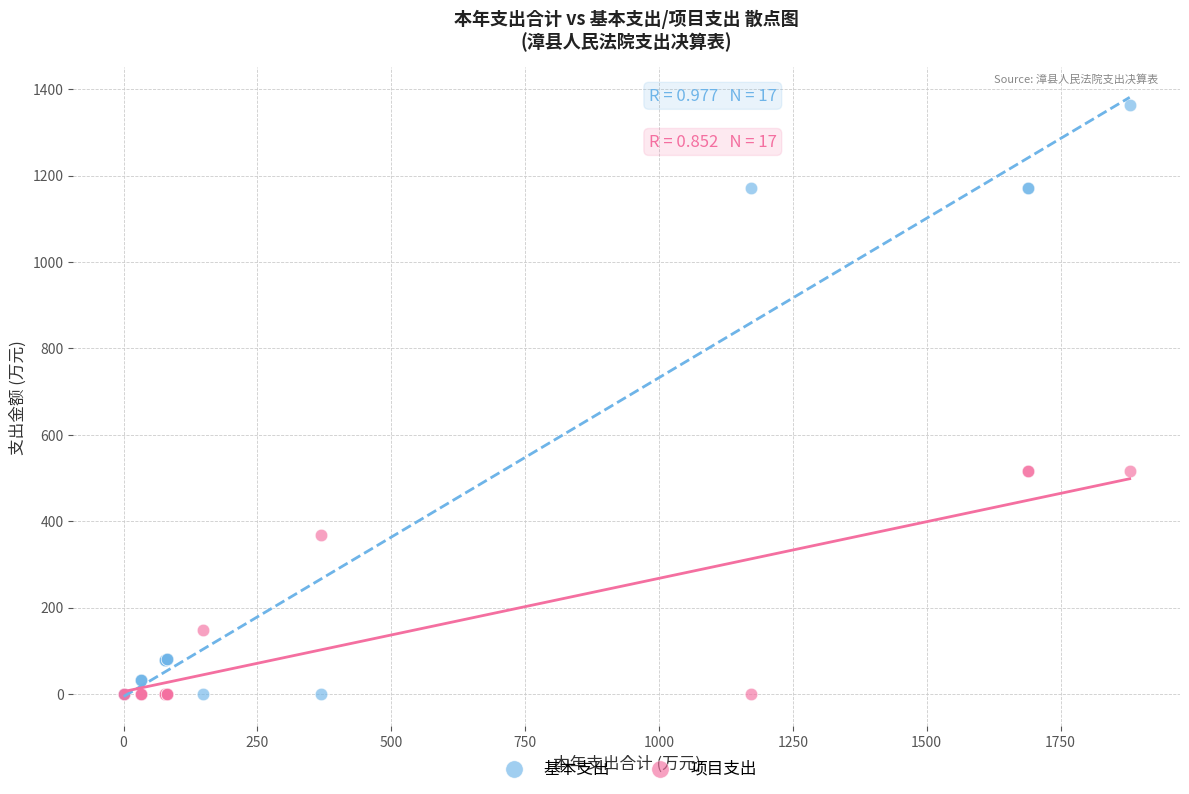

Which series contains the highest Y value?

基本支出